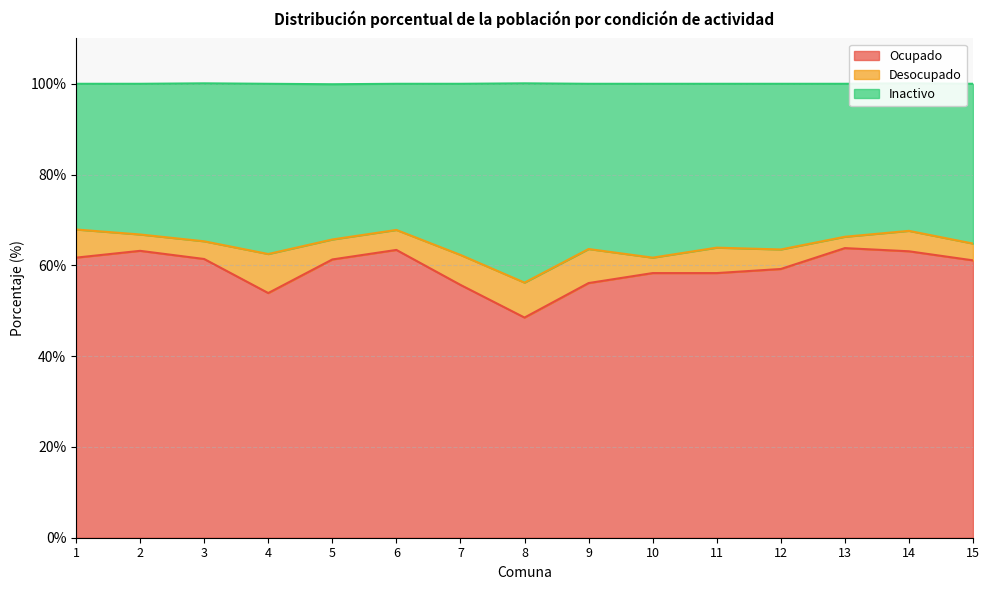

True or false: Ocupado has more than 0 points higher than both neighbors.

True